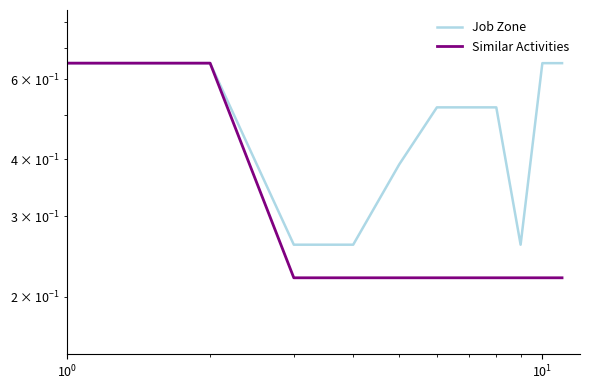

Reading right to left, list all the values displayed in this chart.

Job Zone: 0.7	0.7	0.3	0.5	0.5	0.5	0.4	0.3	0.3	0.7	0.7
Similar Activities: 0.2	0.2	0.2	0.2	0.2	0.2	0.2	0.2	0.2	0.7	0.7